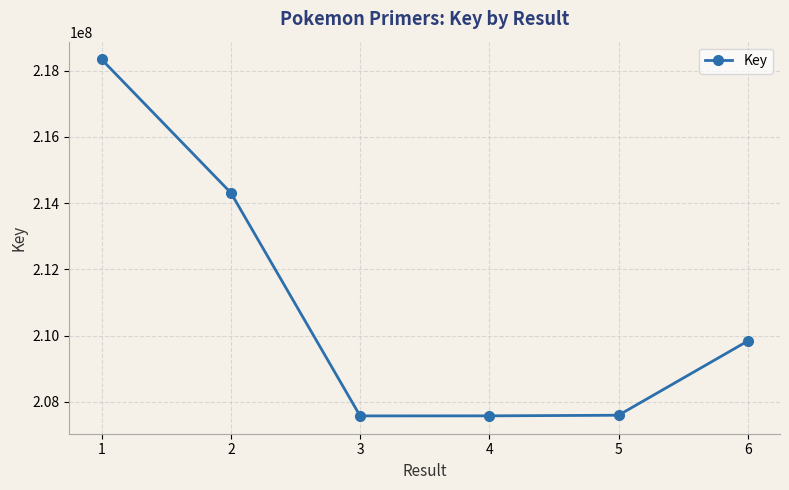

What is the difference between the maximum and minimum values?

10761400